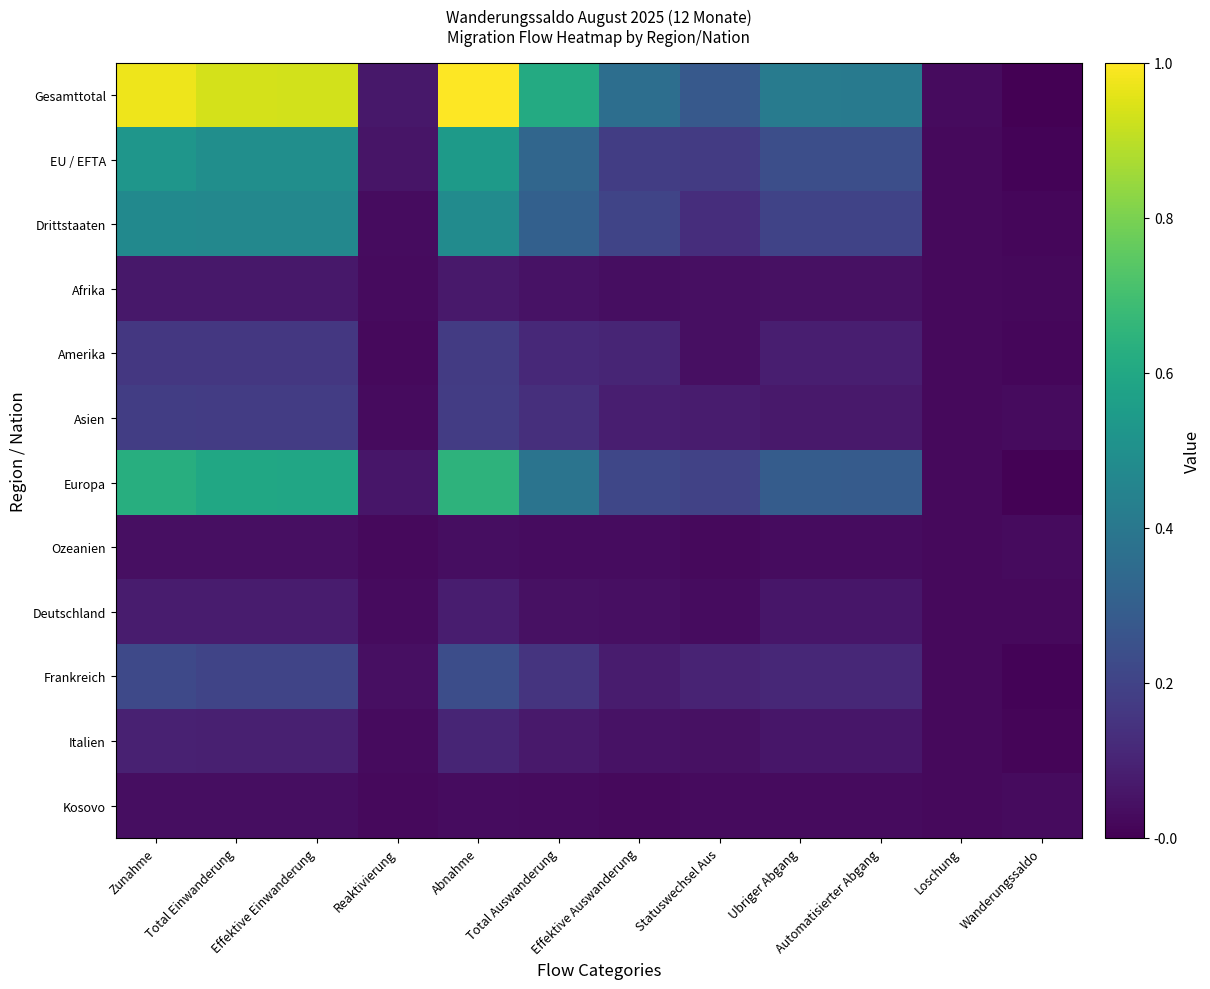

Reading right to left, what are all the values shown in this chart?

Gesamttotal: Wanderungssaldo=-103	Loschung=6	Automatisierter Abgang=1522	Ubriger Abgang=1528	Statuswechsel Aus=990	Effektive Auswanderung=1316	Total Auswanderung=2306	Abnahme=3834	Reaktivierung=153	Effektive Einwanderung=3569	Total Einwanderung=3578	Zunahme=3731
EU / EFTA: Wanderungssaldo=-71	Loschung=2	Automatisierter Abgang=837	Ubriger Abgang=839	Statuswechsel Aus=580	Effektive Auswanderung=619	Total Auswanderung=1199	Abnahme=2038	Reaktivierung=119	Effektive Einwanderung=1841	Total Einwanderung=1848	Zunahme=1967
Drittstaaten: Wanderungssaldo=-32	Loschung=4	Automatisierter Abgang=685	Ubriger Abgang=689	Statuswechsel Aus=410	Effektive Auswanderung=697	Total Auswanderung=1107	Abnahme=1796	Reaktivierung=34	Effektive Einwanderung=1728	Total Einwanderung=1730	Zunahme=1764
Afrika: Wanderungssaldo=-11	Loschung=0	Automatisierter Abgang=67	Ubriger Abgang=67	Statuswechsel Aus=56	Effektive Auswanderung=39	Total Auswanderung=95	Abnahme=162	Reaktivierung=6	Effektive Einwanderung=145	Total Einwanderung=145	Zunahme=151
Amerika: Wanderungssaldo=-35	Loschung=0	Automatisierter Abgang=224	Ubriger Abgang=224	Statuswechsel Aus=52	Effektive Auswanderung=298	Total Auswanderung=350	Abnahme=574	Reaktivierung=4	Effektive Einwanderung=534	Total Einwanderung=535	Zunahme=539
Asien: Wanderungssaldo=13	Loschung=1	Automatisierter Abgang=172	Ubriger Abgang=173	Statuswechsel Aus=195	Effektive Auswanderung=227	Total Auswanderung=422	Abnahme=595	Reaktivierung=14	Effektive Einwanderung=593	Total Einwanderung=594	Zunahme=608
Europa: Wanderungssaldo=-74	Loschung=3	Automatisierter Abgang=1034	Ubriger Abgang=1037	Statuswechsel Aus=676	Effektive Auswanderung=731	Total Auswanderung=1407	Abnahme=2444	Reaktivierung=129	Effektive Einwanderung=2234	Total Einwanderung=2241	Zunahme=2370
Ozeanien: Wanderungssaldo=5	Loschung=0	Automatisierter Abgang=23	Ubriger Abgang=23	Statuswechsel Aus=4	Effektive Auswanderung=21	Total Auswanderung=25	Abnahme=48	Reaktivierung=0	Effektive Einwanderung=53	Total Einwanderung=53	Zunahme=53
Deutschland: Wanderungssaldo=-7	Loschung=1	Automatisierter Abgang=130	Ubriger Abgang=131	Statuswechsel Aus=21	Effektive Auswanderung=56	Total Auswanderung=77	Abnahme=208	Reaktivierung=6	Effektive Einwanderung=195	Total Einwanderung=195	Zunahme=201
Frankreich: Wanderungssaldo=-65	Loschung=0	Automatisierter Abgang=336	Ubriger Abgang=336	Statuswechsel Aus=288	Effektive Auswanderung=203	Total Auswanderung=491	Abnahme=827	Reaktivierung=53	Effektive Einwanderung=704	Total Einwanderung=709	Zunahme=762
Italien: Wanderungssaldo=-43	Loschung=0	Automatisierter Abgang=143	Ubriger Abgang=143	Statuswechsel Aus=70	Effektive Auswanderung=94	Total Auswanderung=164	Abnahme=307	Reaktivierung=18	Effektive Einwanderung=246	Total Einwanderung=246	Zunahme=264
Kosovo: Wanderungssaldo=8	Loschung=1	Automatisierter Abgang=12	Ubriger Abgang=13	Statuswechsel Aus=18	Effektive Auswanderung=0	Total Auswanderung=18	Abnahme=31	Reaktivierung=0	Effektive Einwanderung=39	Total Einwanderung=39	Zunahme=39